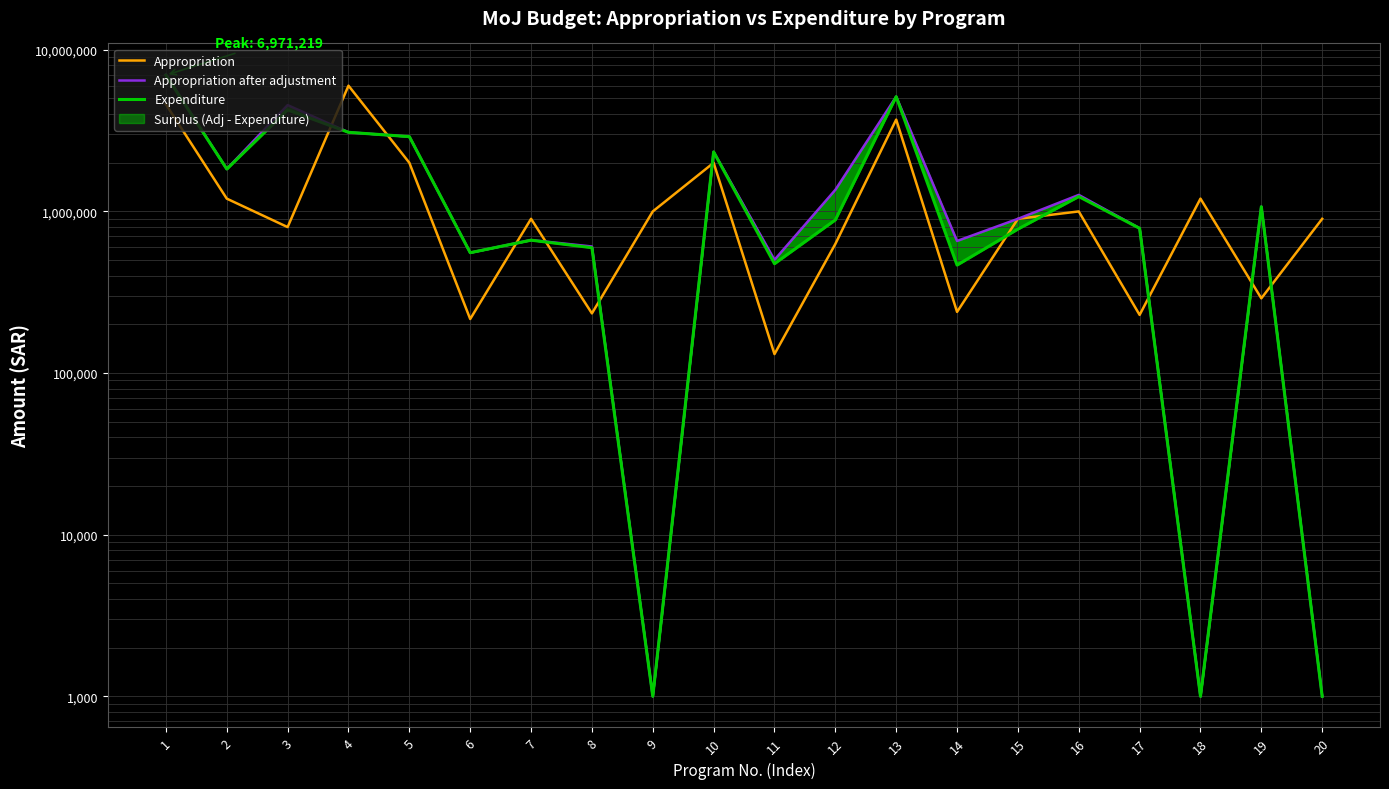

Which series changed the most between 3 and 14?

Appropriation after adjustment